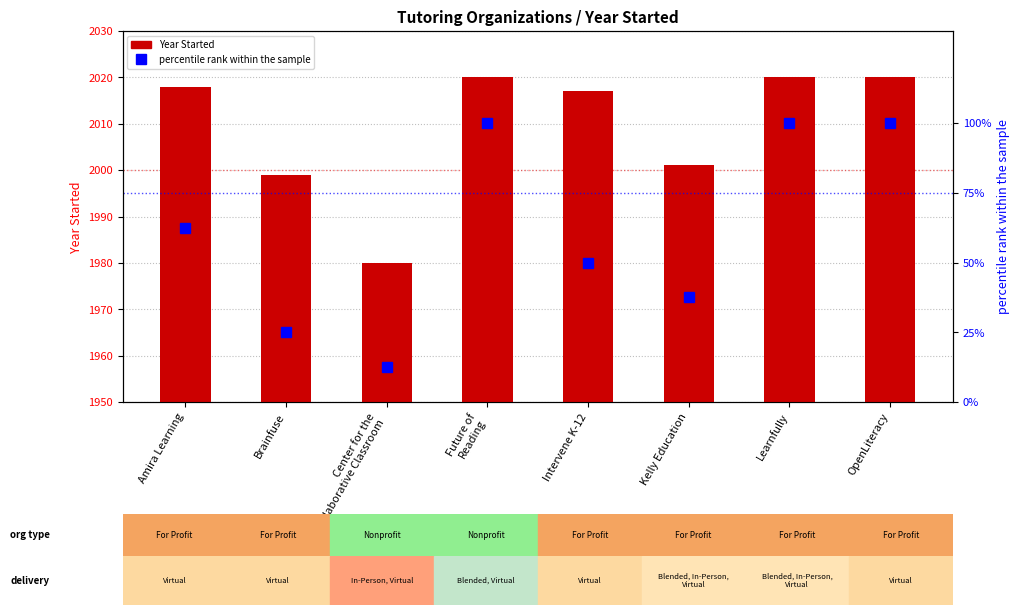

Rank the series by their maximum value, from lowest to highest.

percentile rank within the sample, Year Started